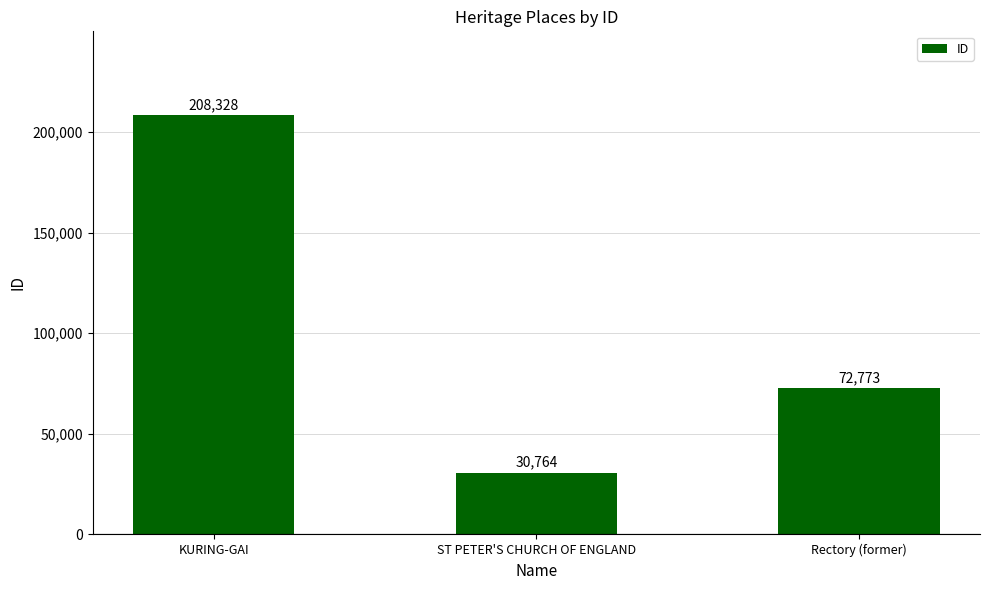

What is the value of the 3rd bar from the left?

72773